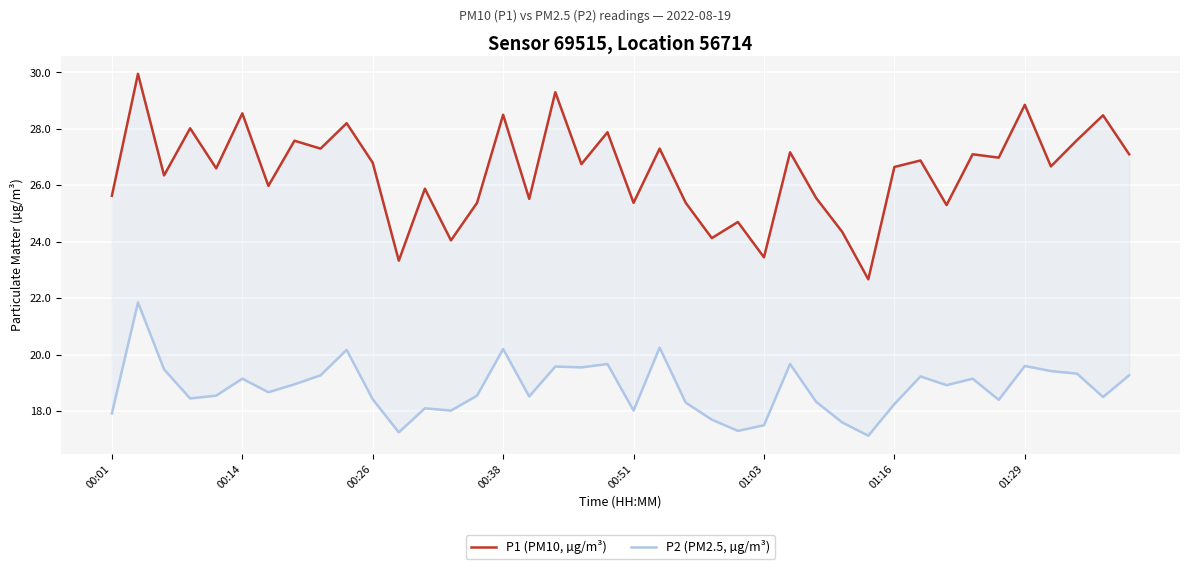

What value does the P2 (PM2.5, µg/m³) series have at 01:16?

18.2